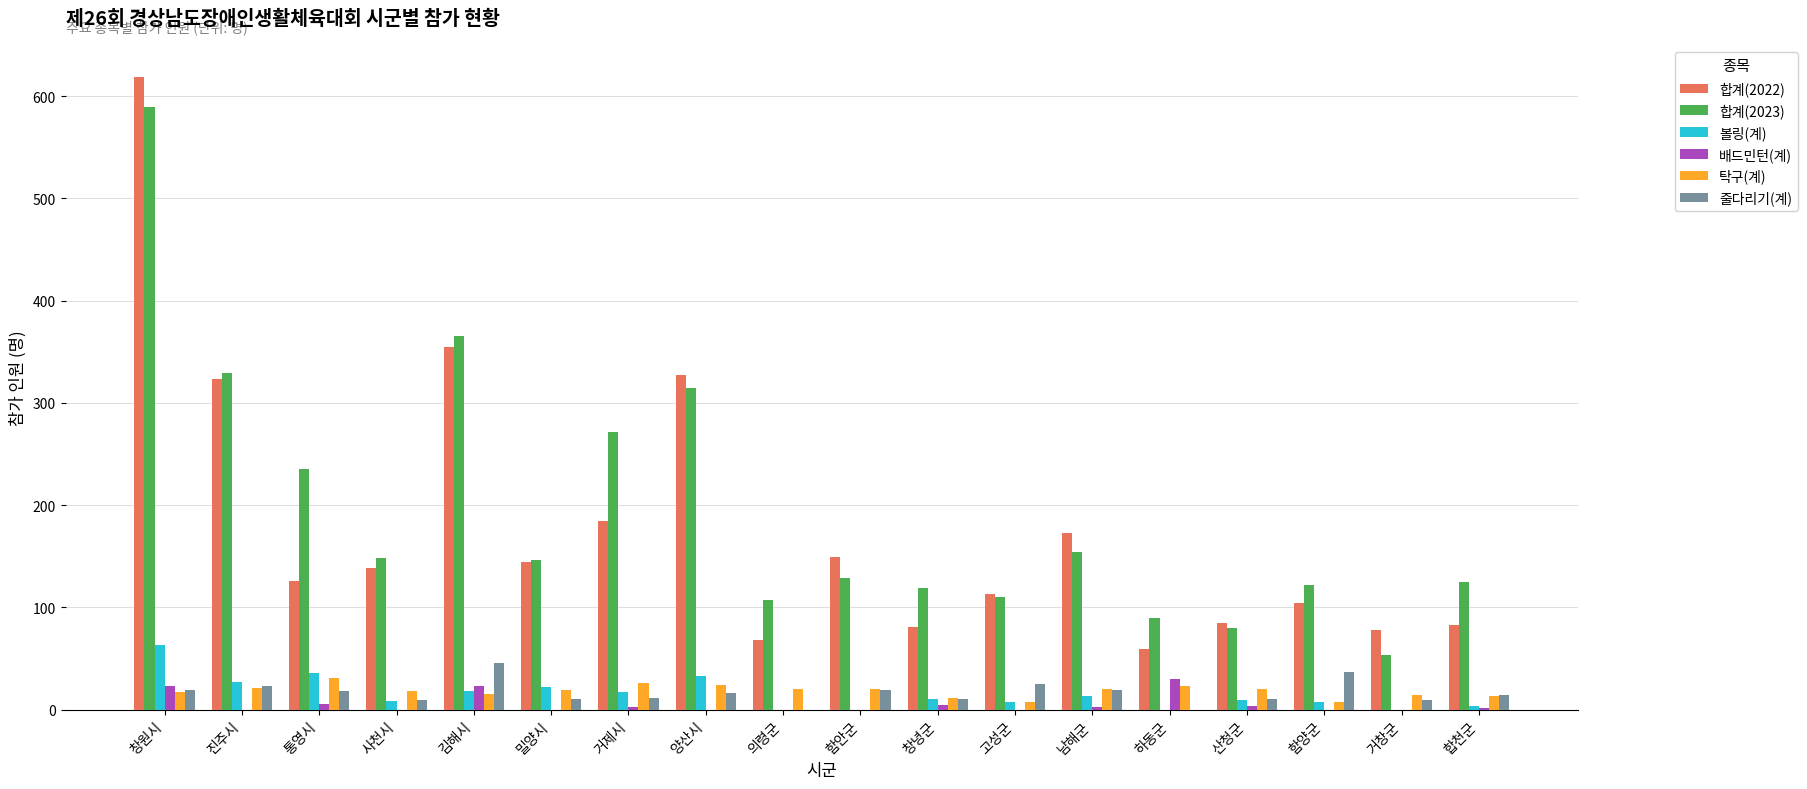

Which series changed the most between 진주시 and 하동군?

합계(2022)